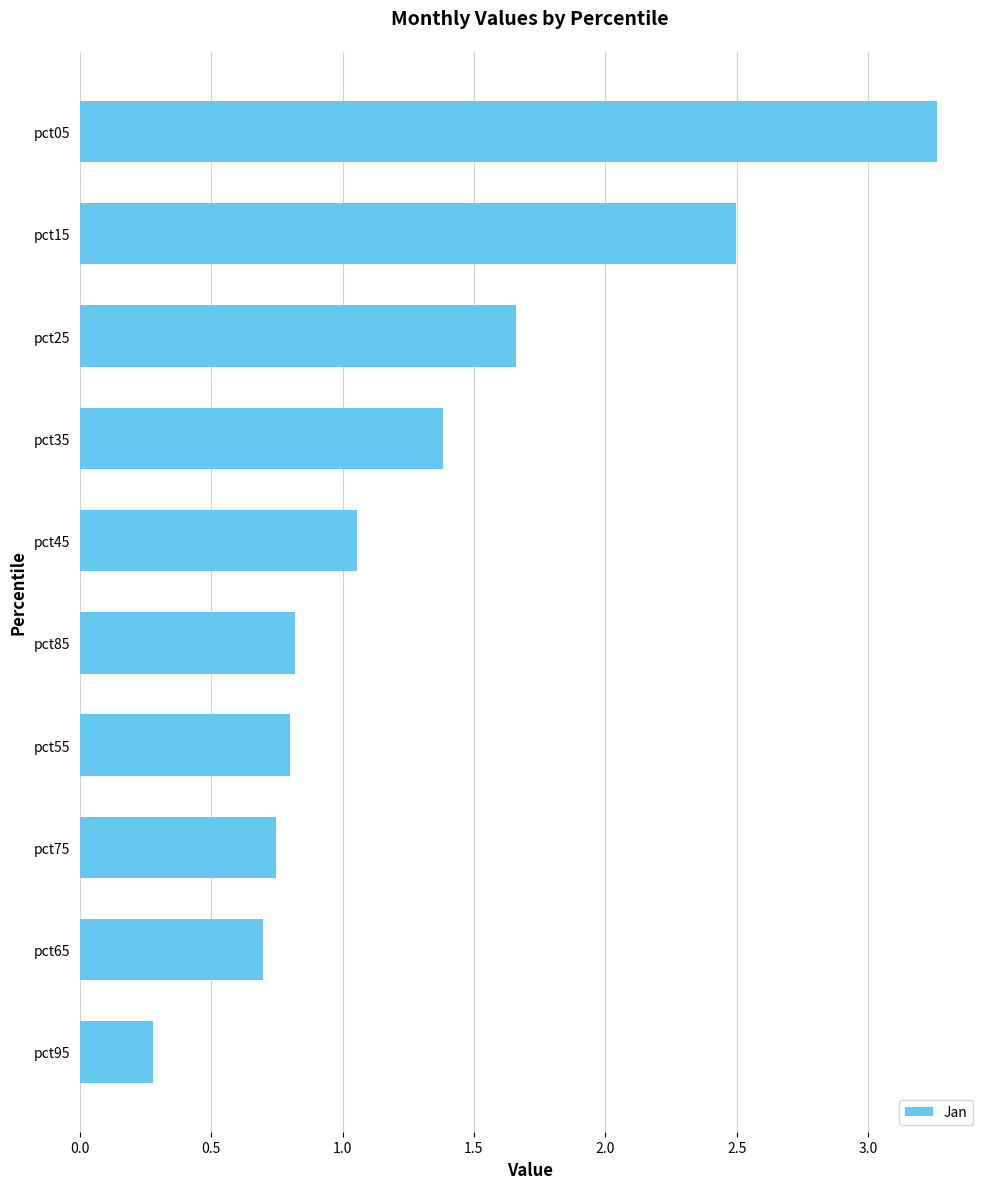

What is the sum of all values?

13.2